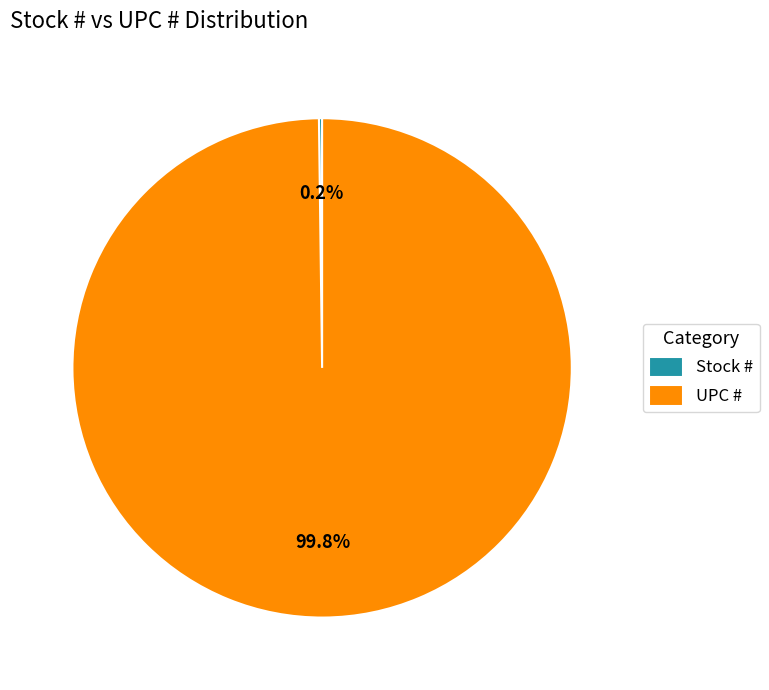

Is there any slice that represents more than half of the pie?

Yes